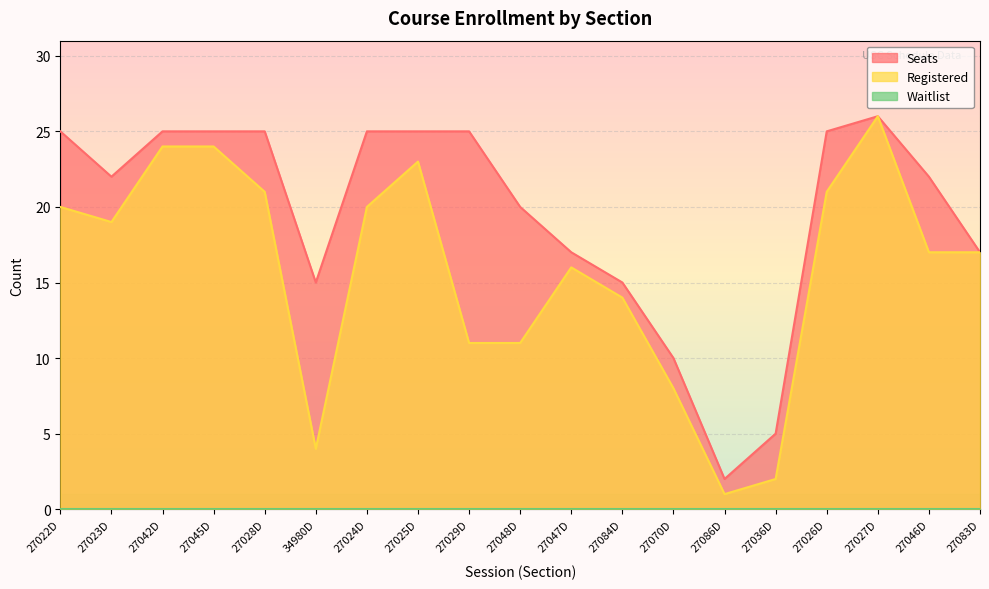

What is the label of the 11th point from the right?

27029D